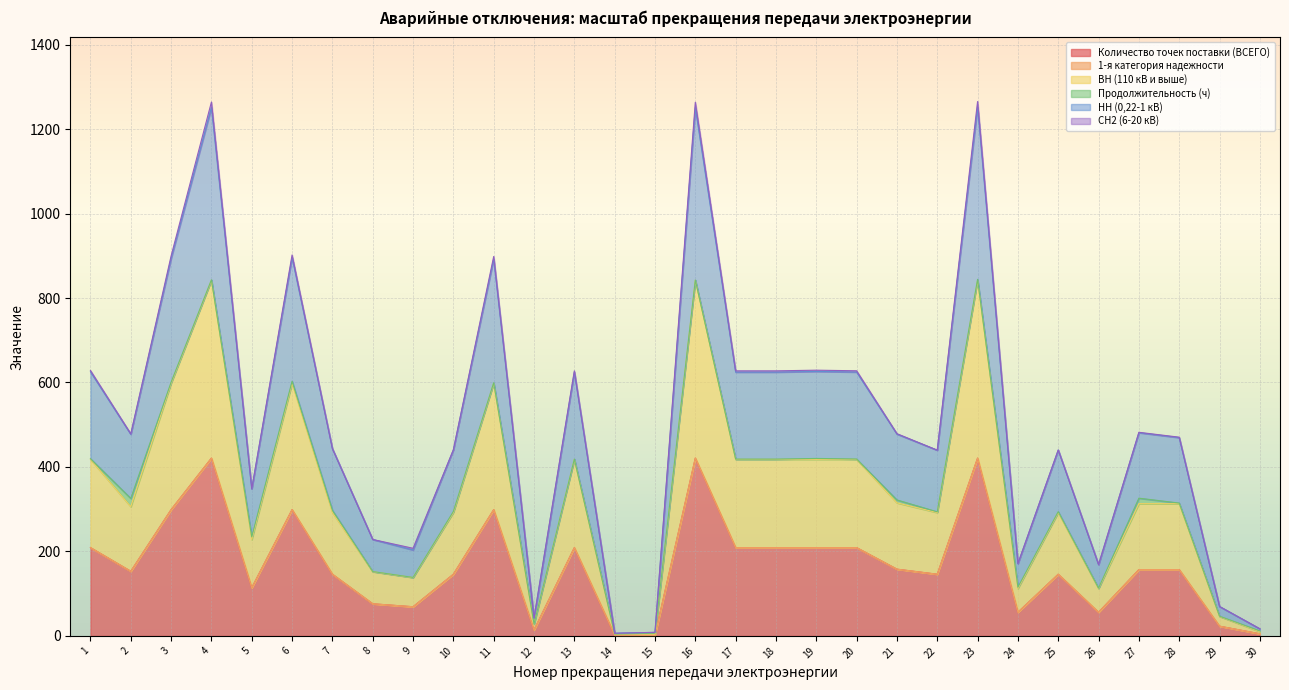

True or false: Количество точек поставки (ВСЕГО) and НН (0,22-1 кВ) cross at least once.

False